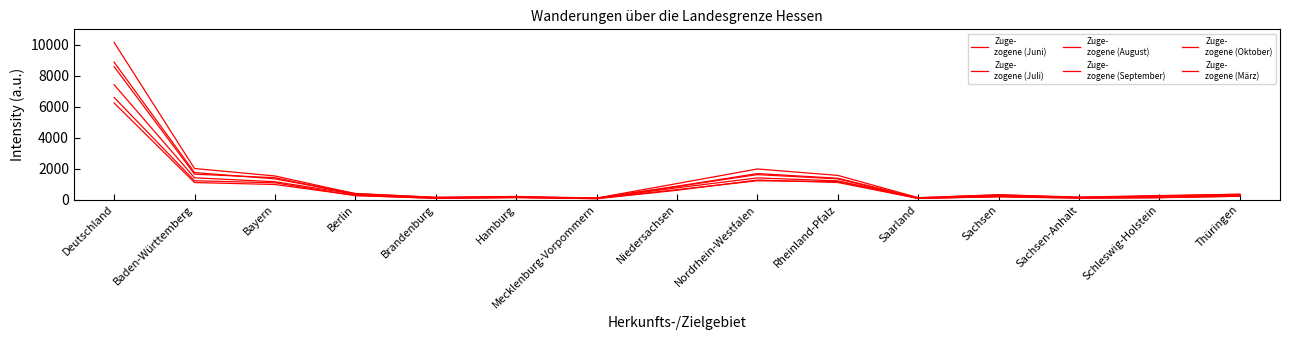

Does the chart display data point markers on the line(s)?

No